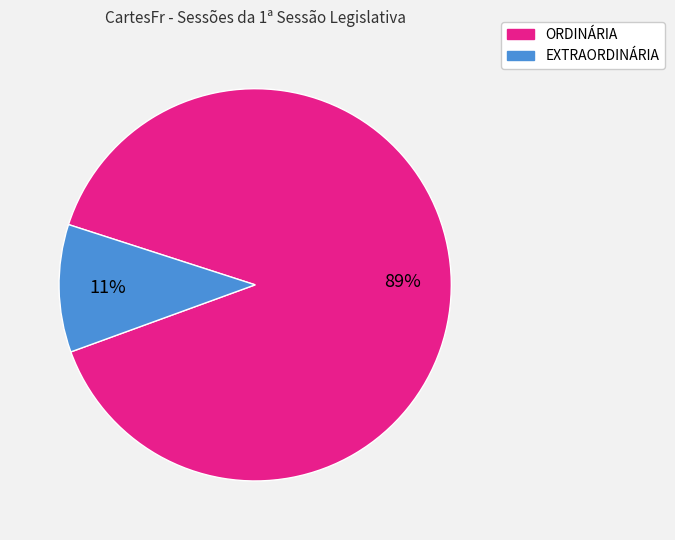

What is the smallest slice in the pie chart?

EXTRAORDINÁRIA